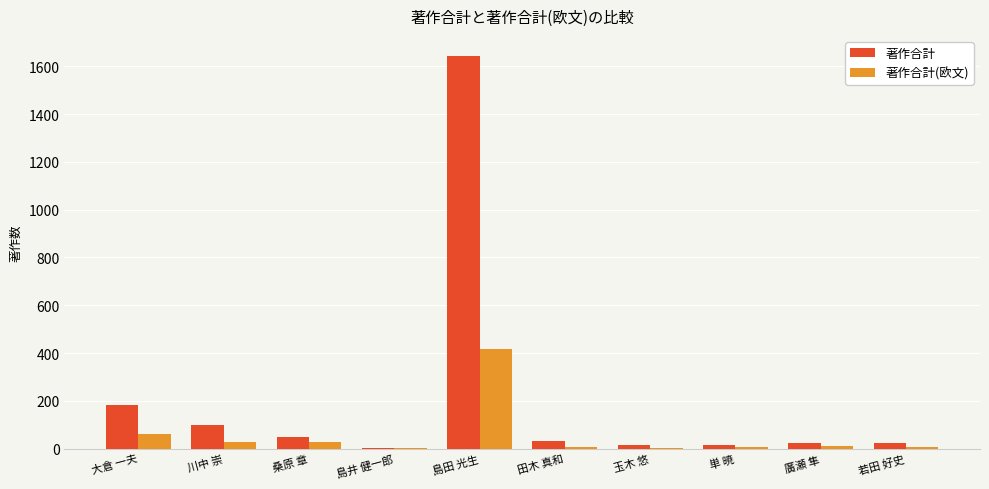

Is the value of 著作合計(欧文) at 大倉 一夫 greater than the value of 著作合計 at 川中 崇?

No